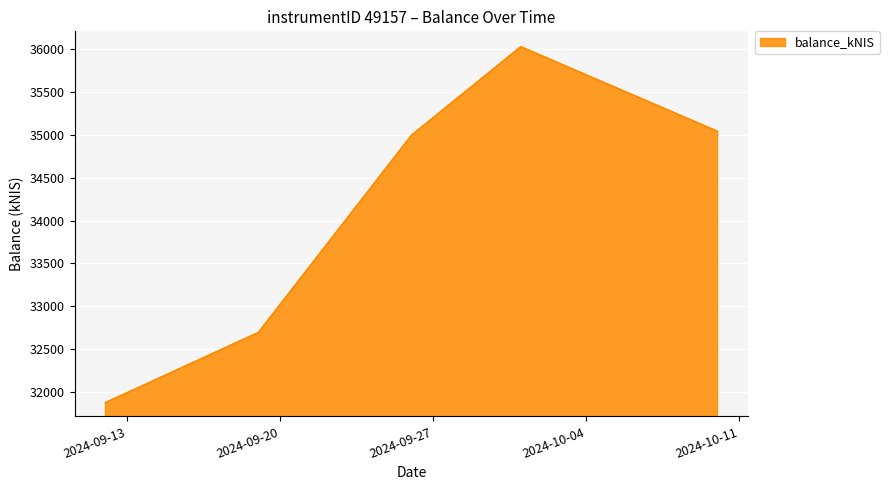

What is the minimum value shown in the chart?

31873.8